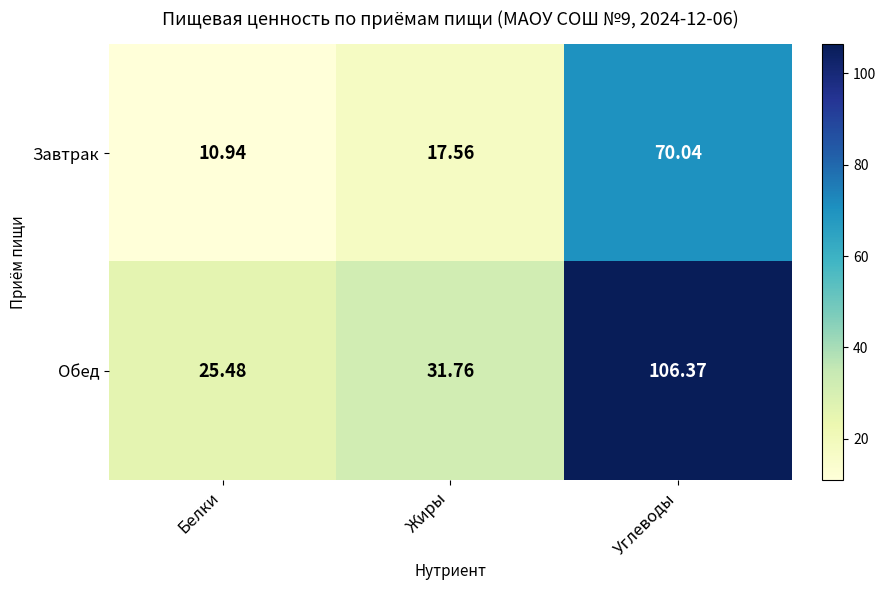

At which label is Завтрак closest to 40?

Жиры